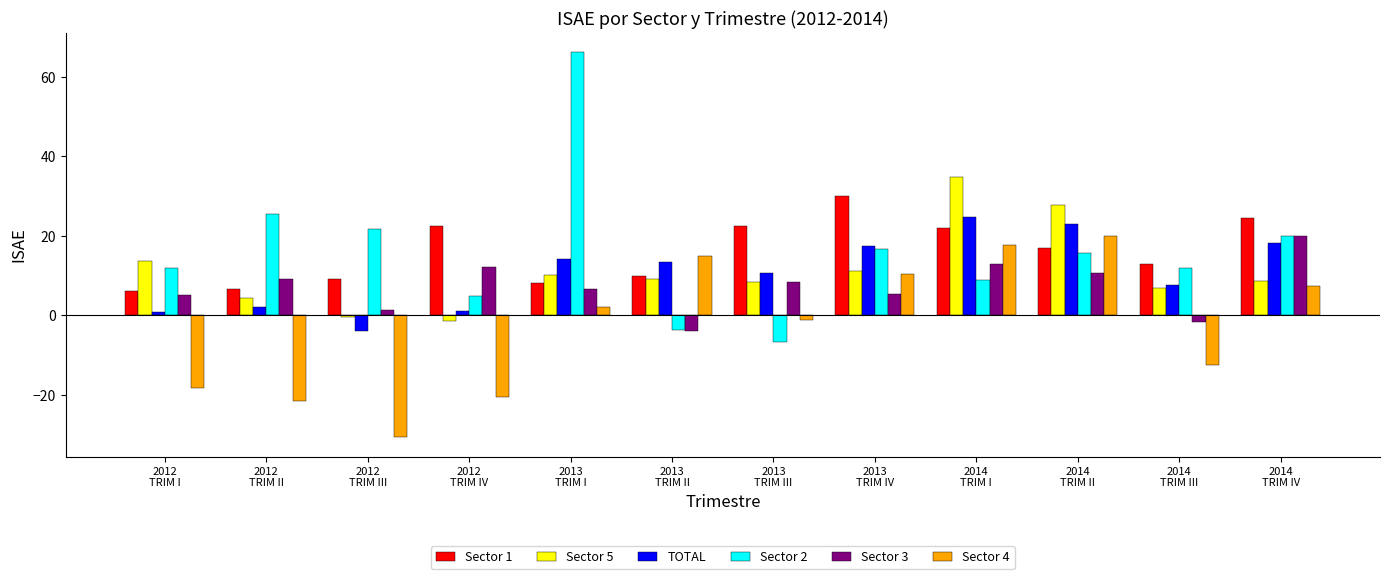

What is the average value of the Sector 4 series?

-2.7